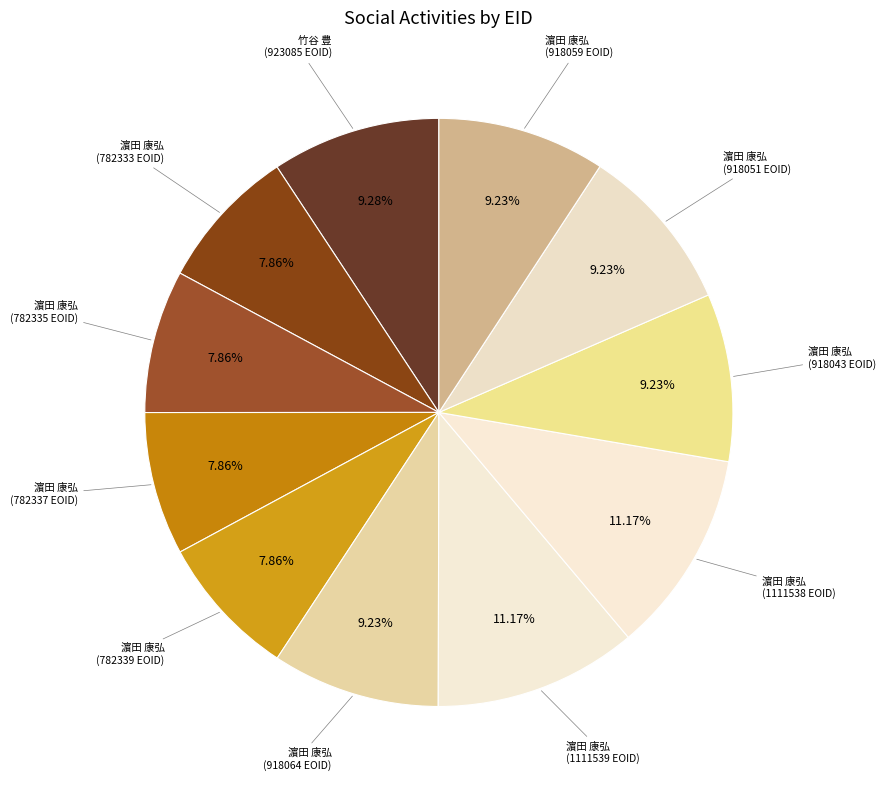

How many slices are in this pie chart?

11